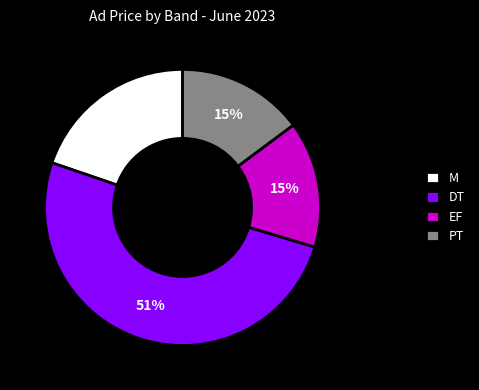

To the nearest percent, what portion does M represent?

20%